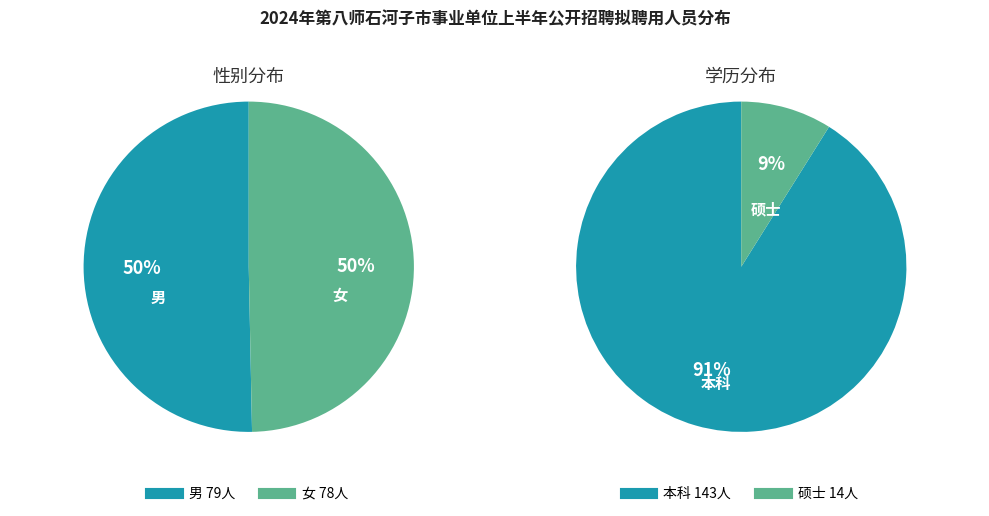

What percentage is the 女 slice, to the nearest percent?

50%